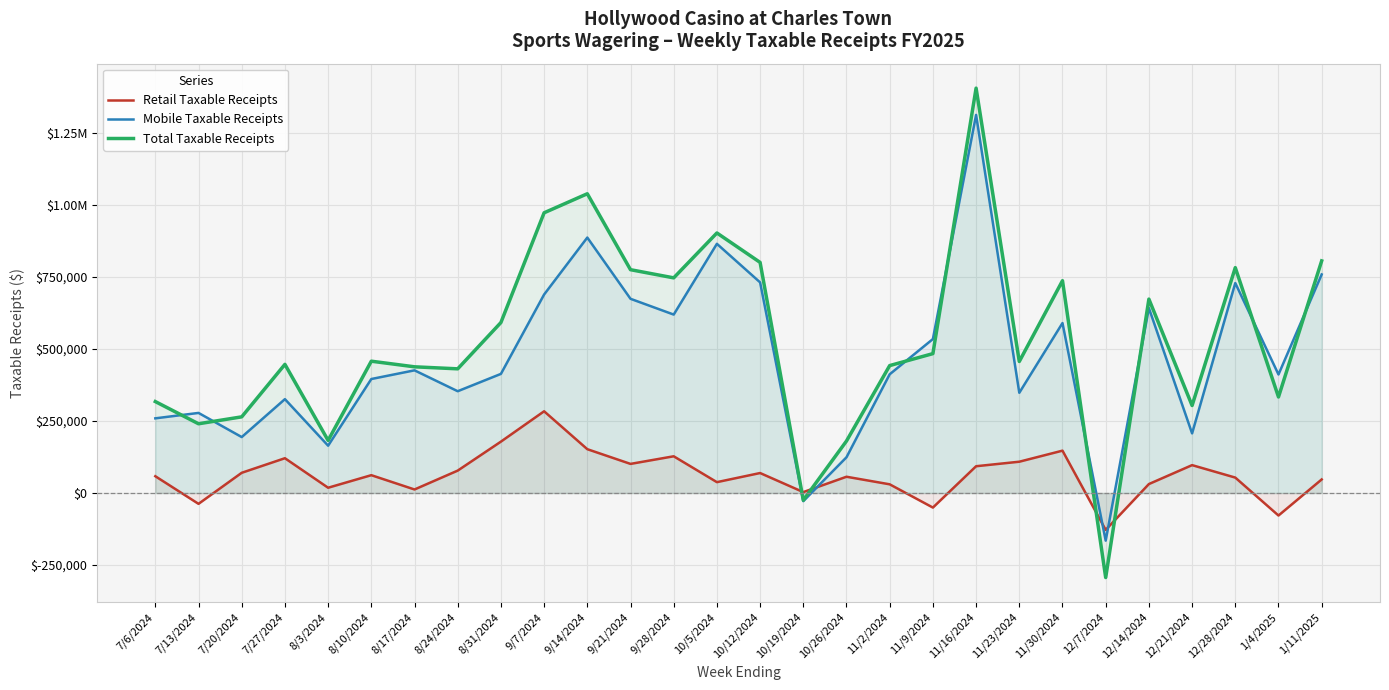

What is the difference between the maximum and minimum values in the Mobile Taxable Receipts series?

1479127.6